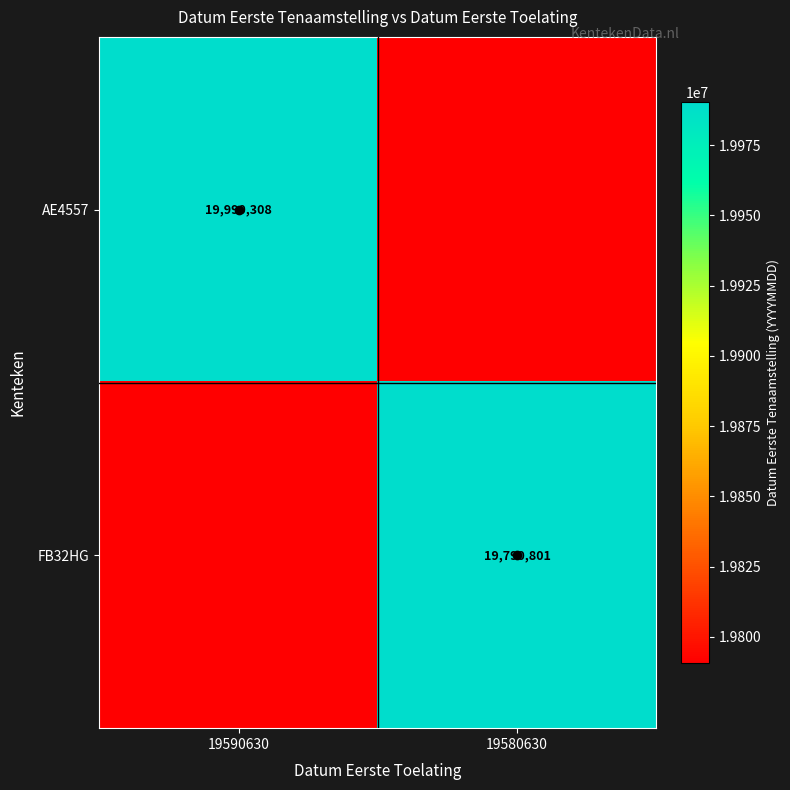

The AE4557 series shows 19990308 at 19590630. True or false?

True